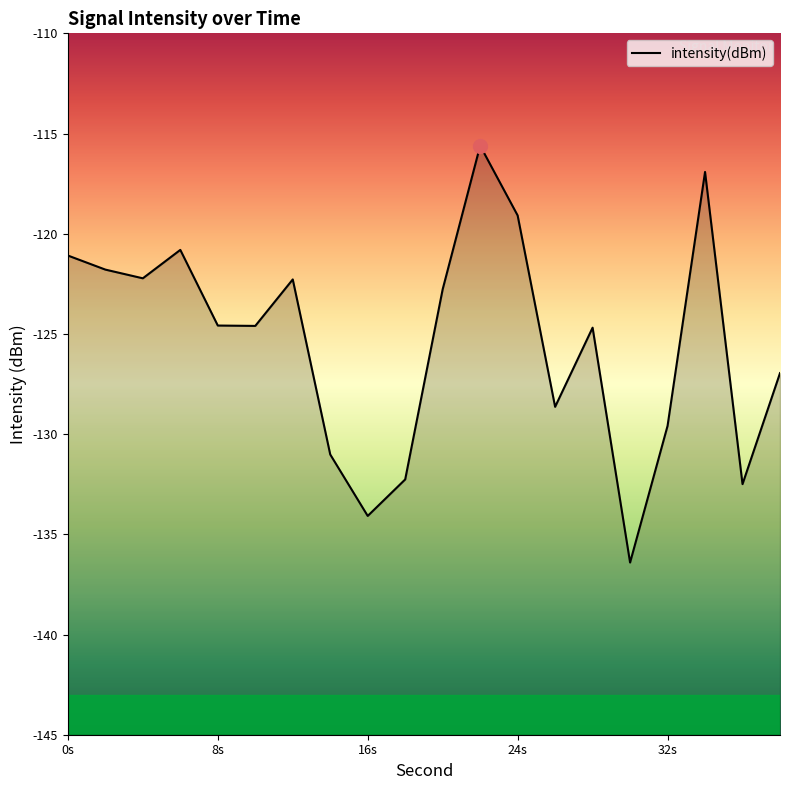

How many data points are above -124?

9